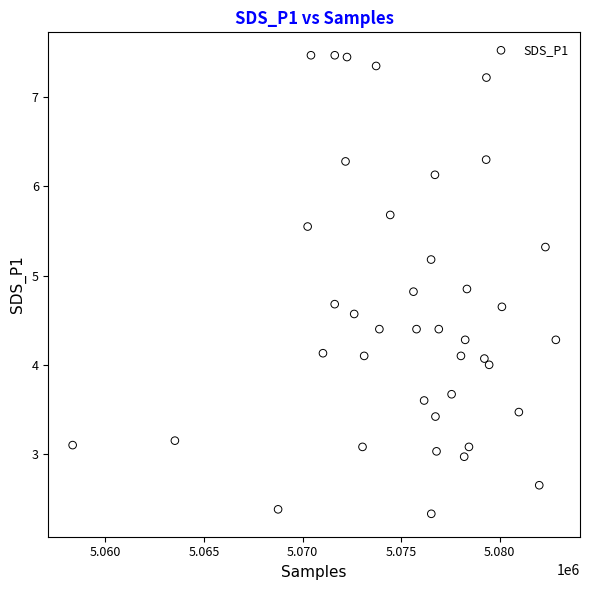

What is the range of Y values (max minus min)?

5.1